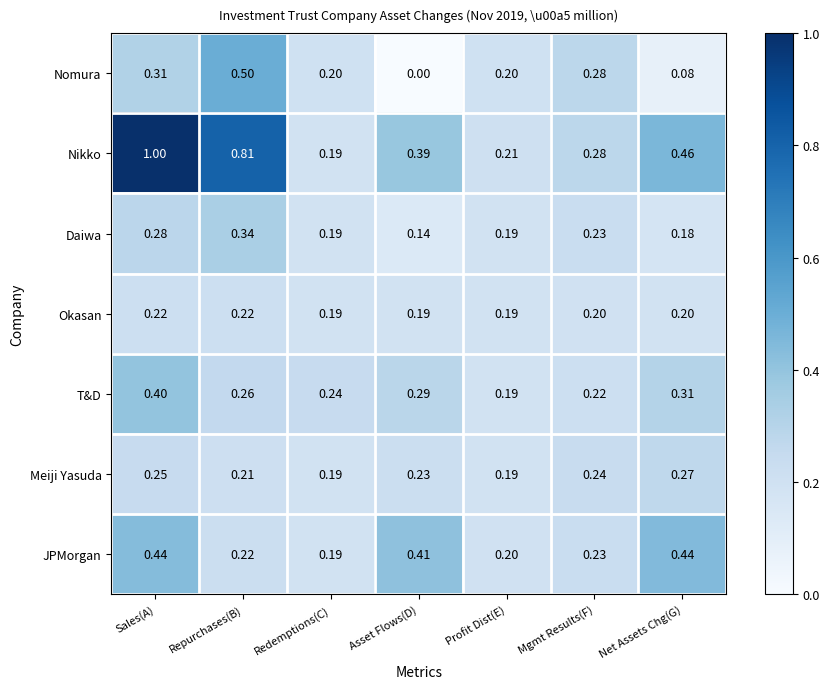

Which label corresponds to the largest value in the chart?

Sales(A)